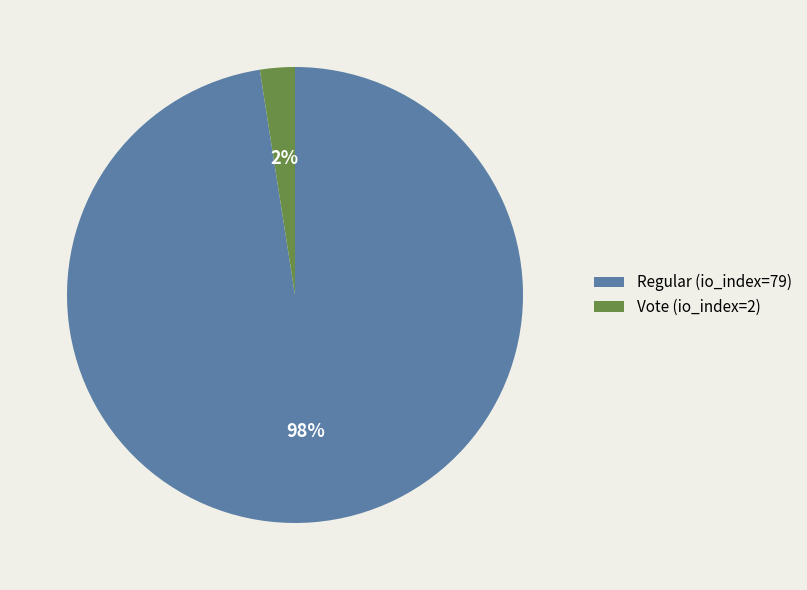

Rank the categories by value from lowest to highest.

Vote (io_index=2), Regular (io_index=79)